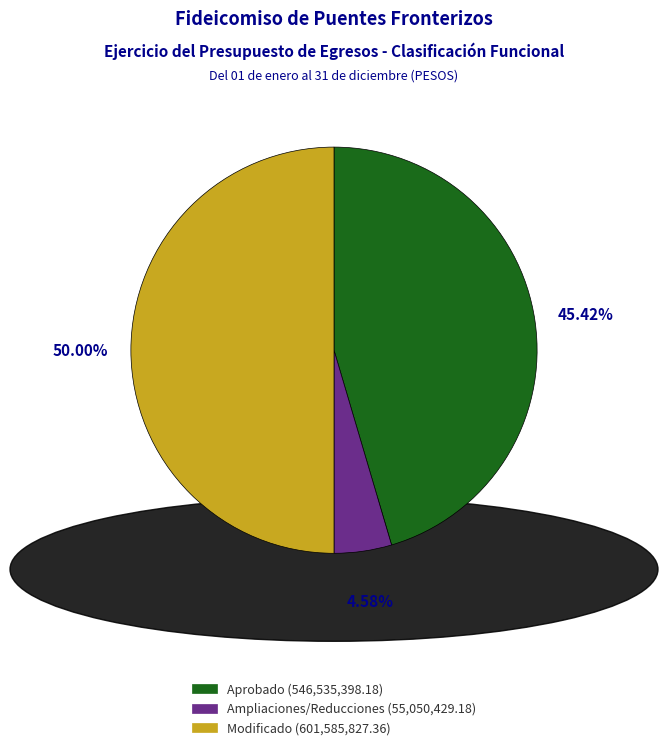

What percentage is NOT represented by Ampliaciones/Reducciones?

95.4%